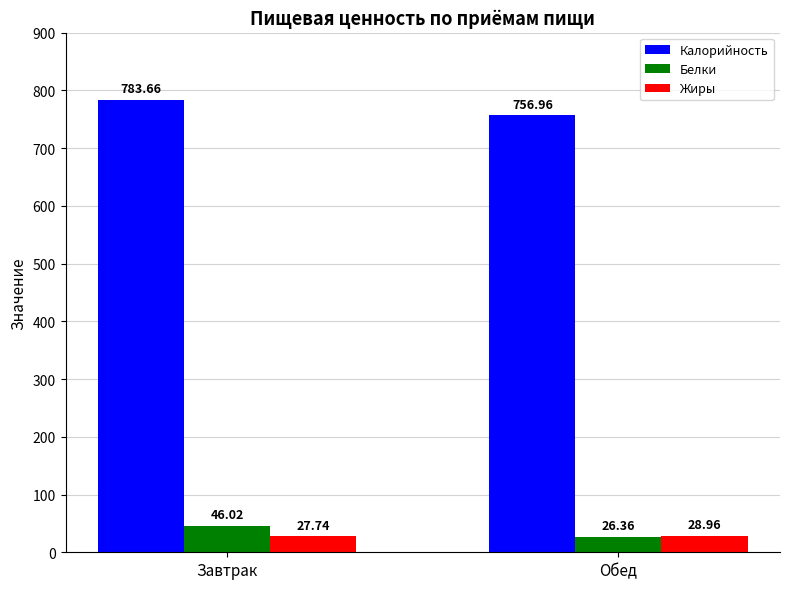

At how many categories does at least one series exceed 694?

2